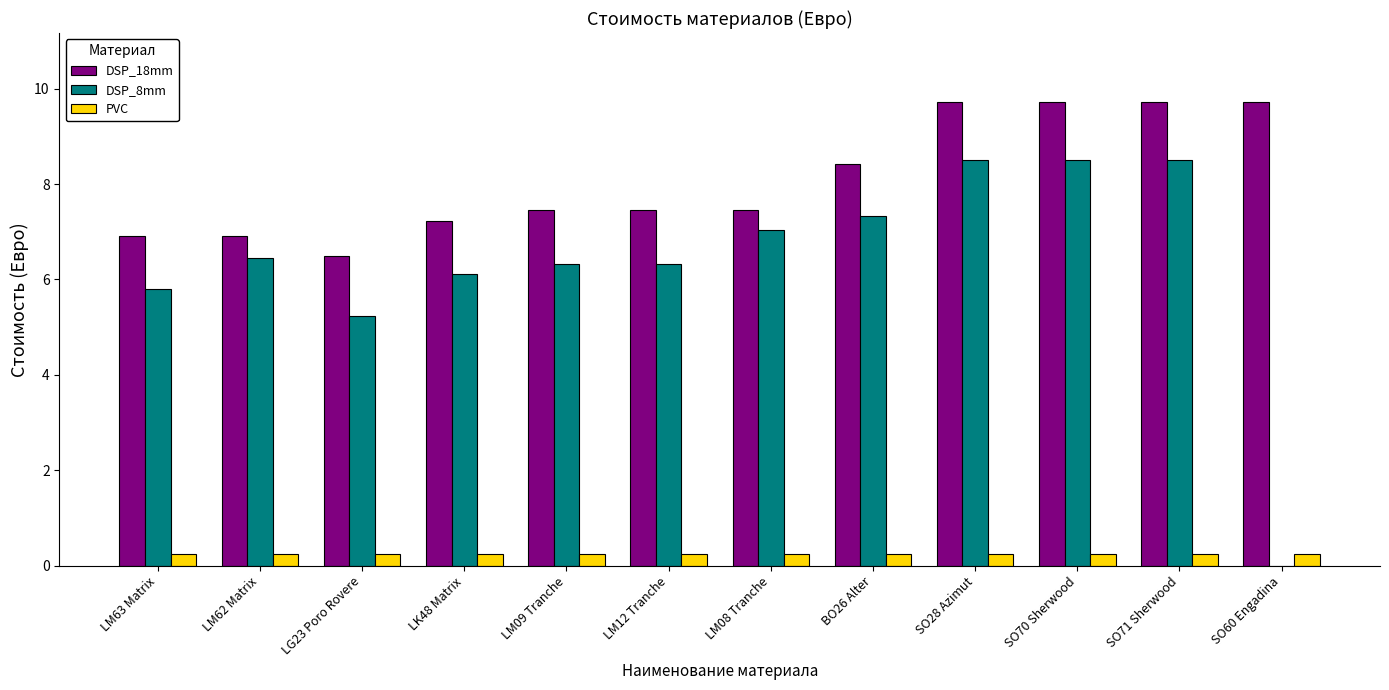

How many groups of bars are there?

12